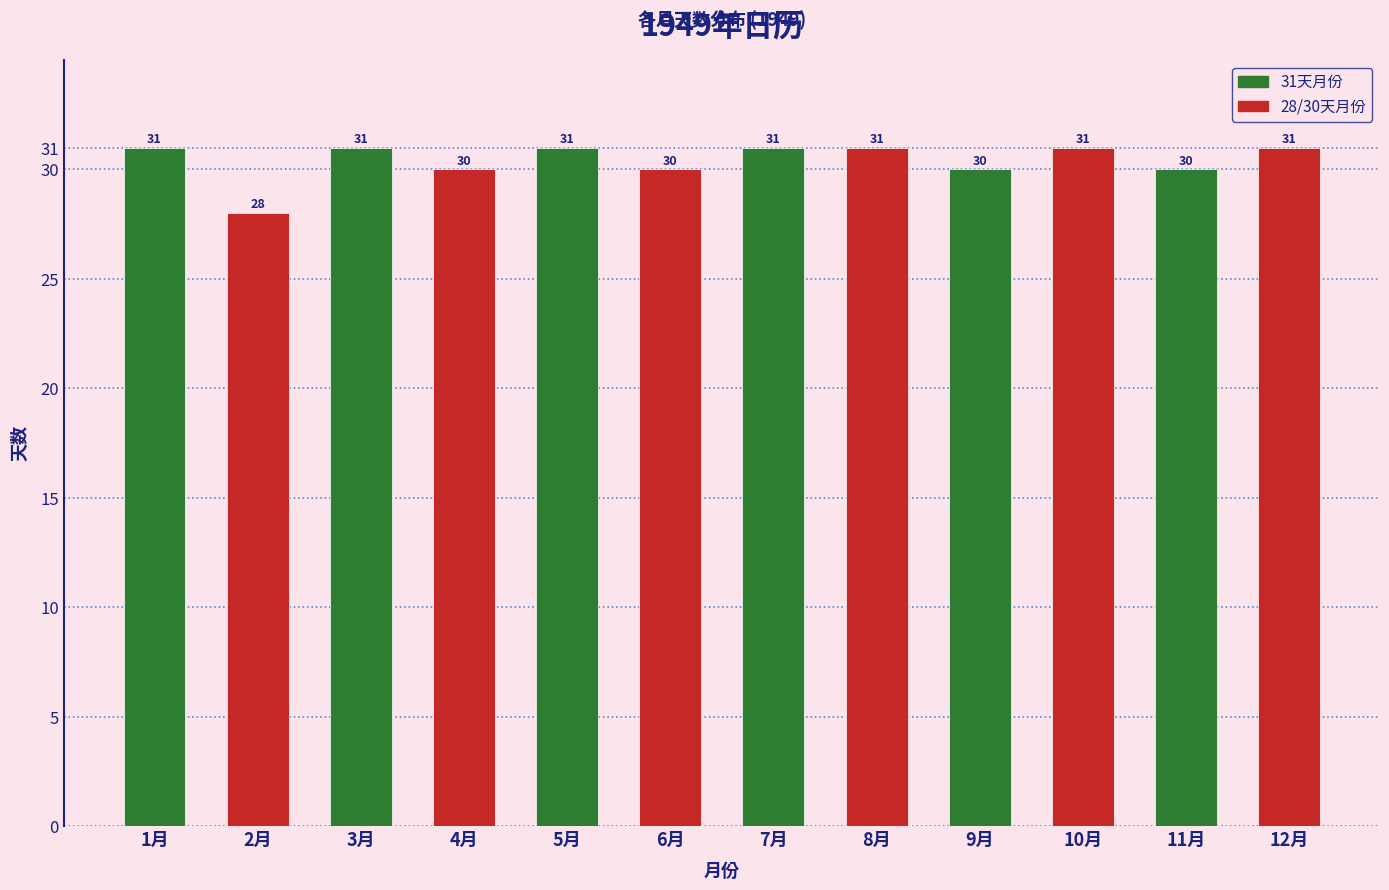

Reading right to left, transcribe all the data shown in this chart.

31	30	31	30	31	31	30	31	30	31	28	31